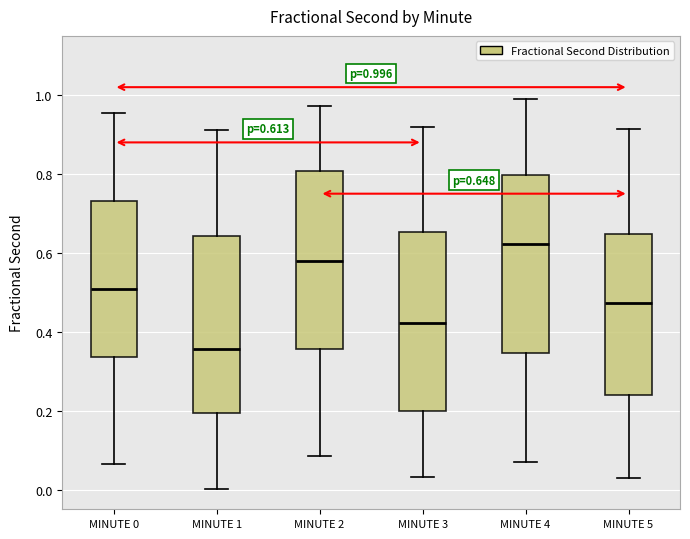

Which box has the highest median line?

MINUTE 4